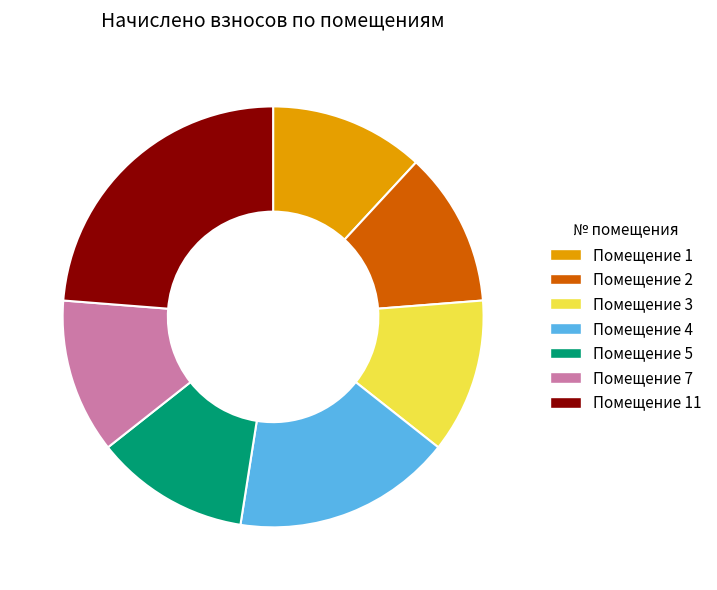

How many segments does this pie chart have?

7